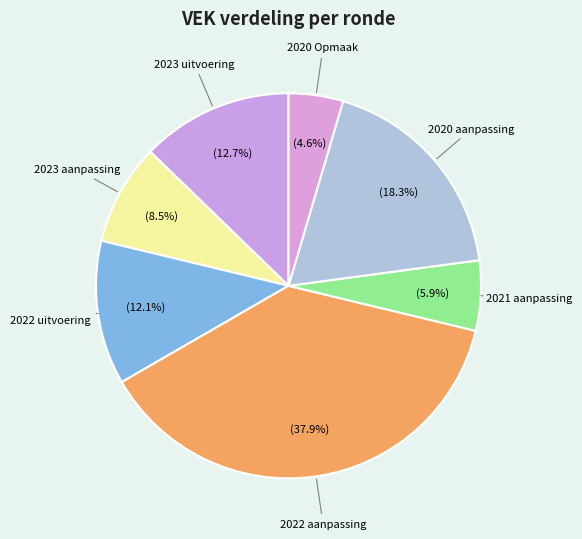

How many segments does this pie chart have?

7